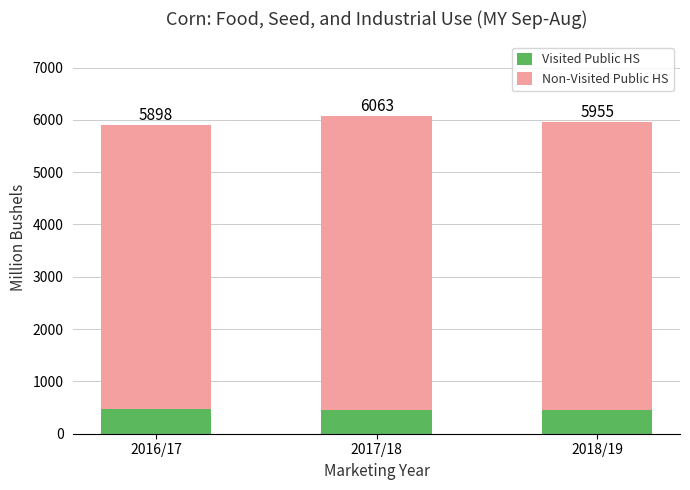

What is the difference between the maximum and second lowest values in the Visited Public HS series?

8.0